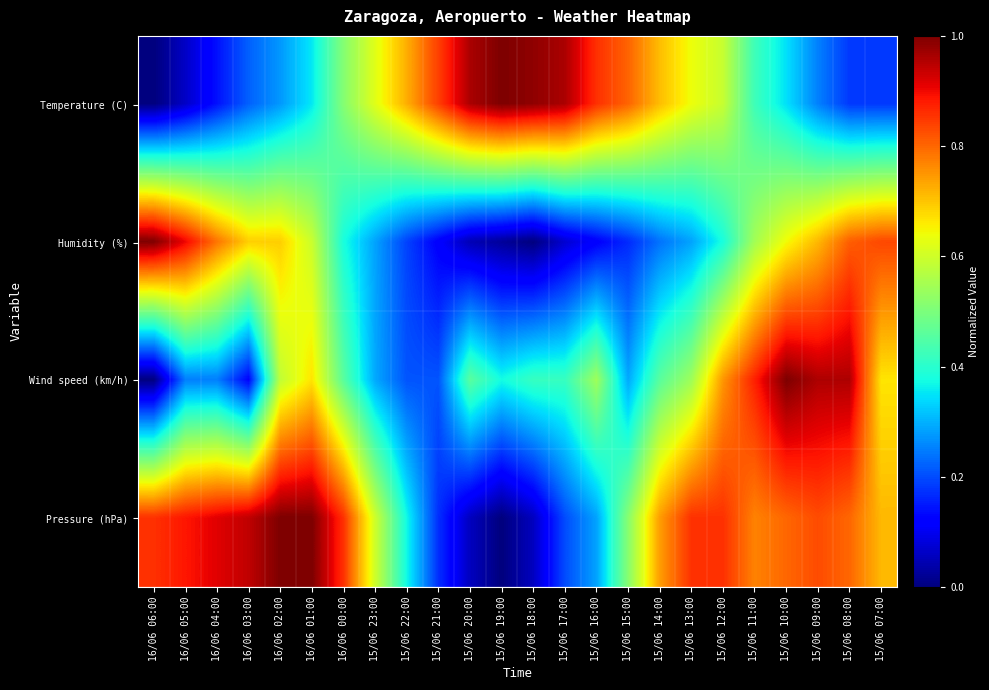

Which series has the largest total across all categories?

Pressure (hPa)